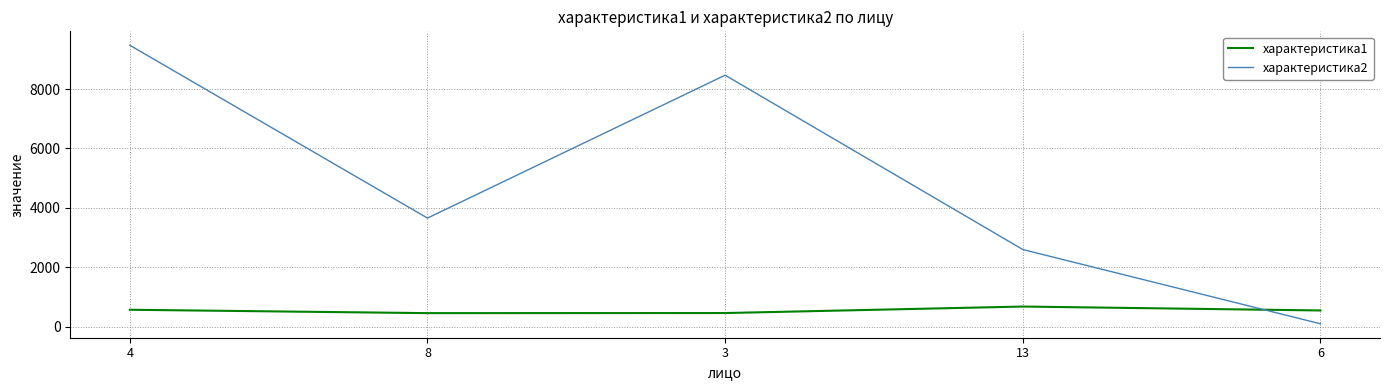

What position from the left is 3?

3